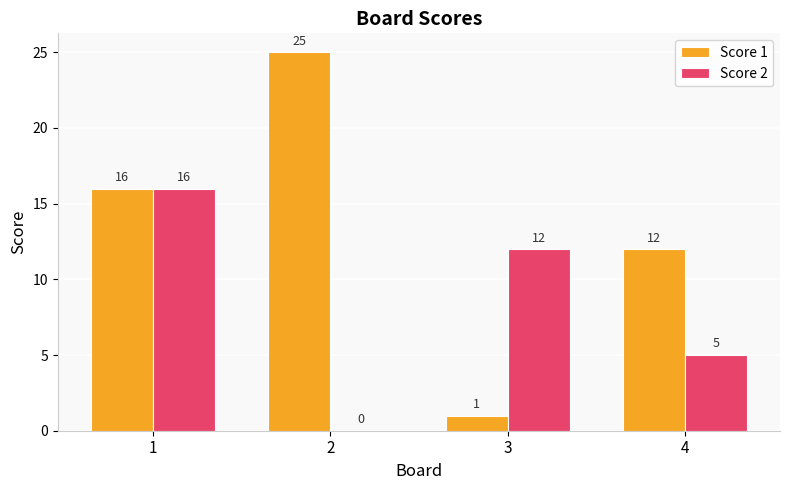

Reading left to right, extract all data points from this chart.

Score 1: 1=16	2=25	3=1	4=12
Score 2: 1=16	2=0	3=12	4=5